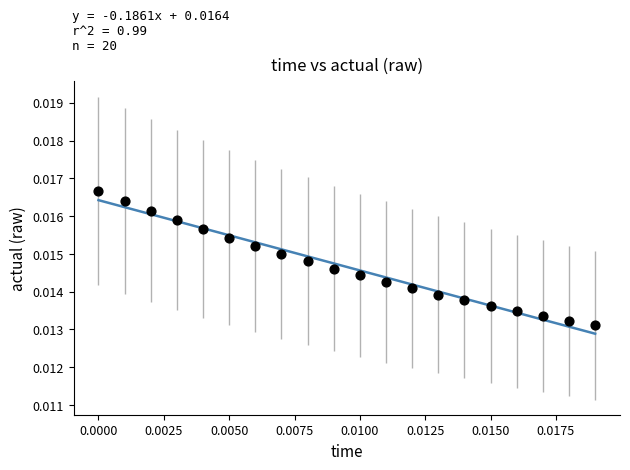

Count the number of points in this scatter plot.

20